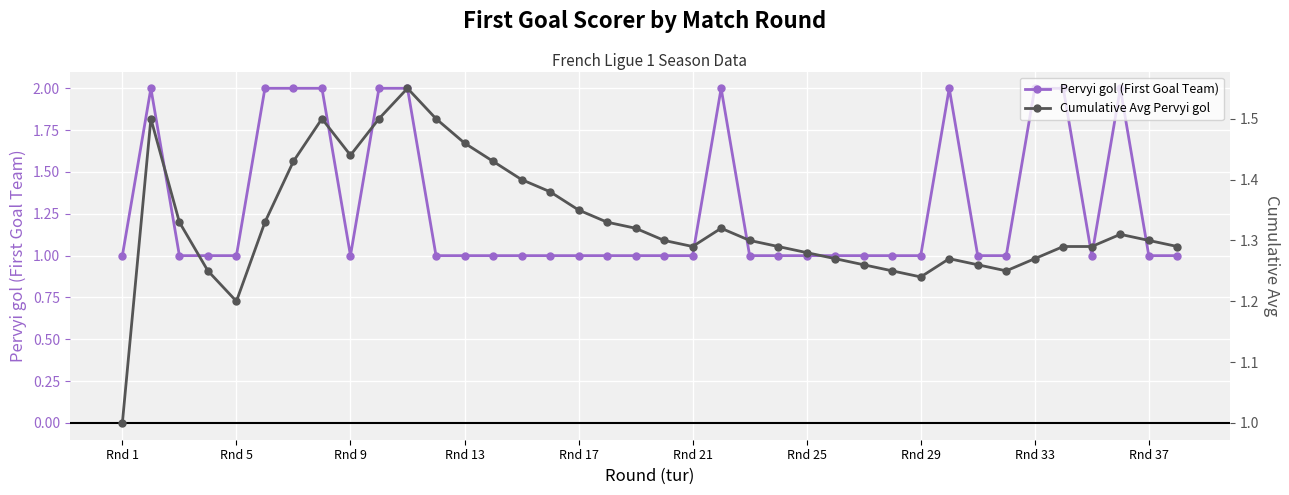

True or false: Pervyi gol (First Goal Team) has more than 1 interior local peaks.

True